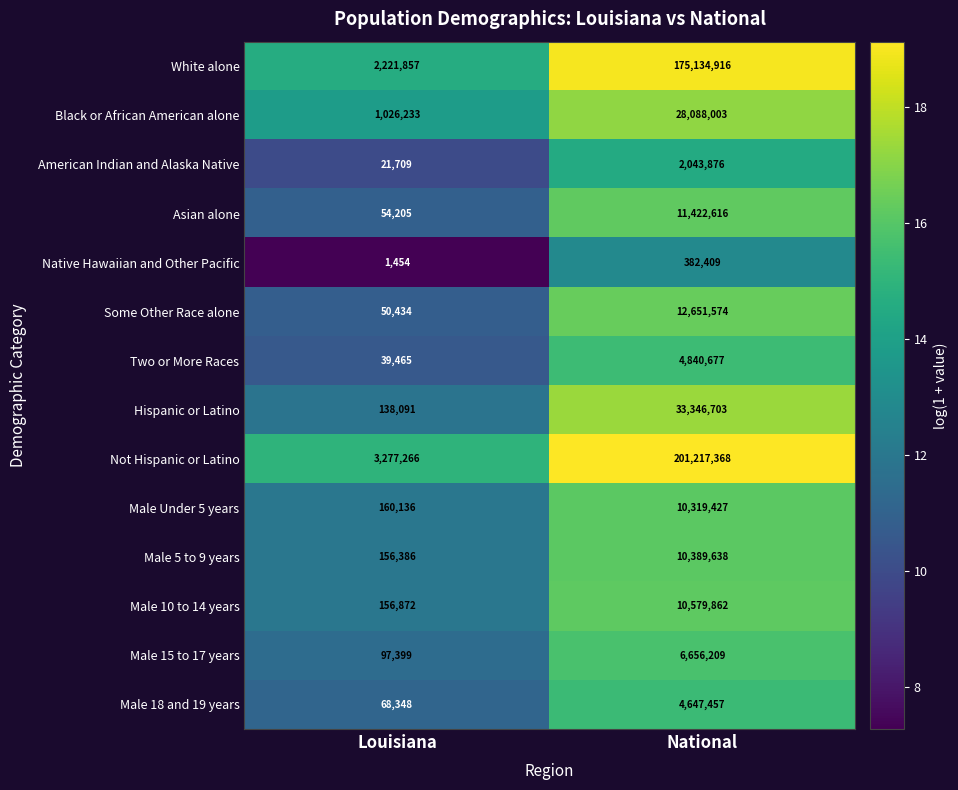

Rank the categories by Hispanic or Latino value from lowest to highest.

Louisiana, National